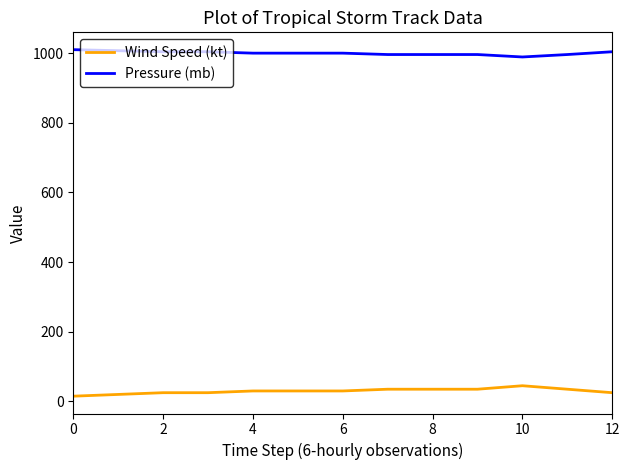

What is the highest value of the Wind Speed (kt) series?

45